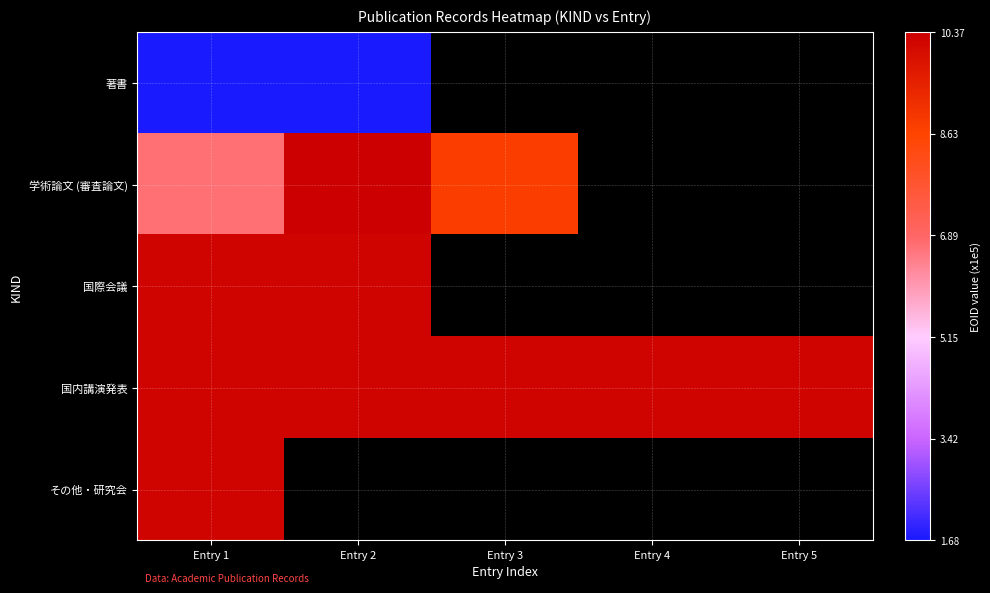

At which category does the chart reach its peak across all series?

Entry 2